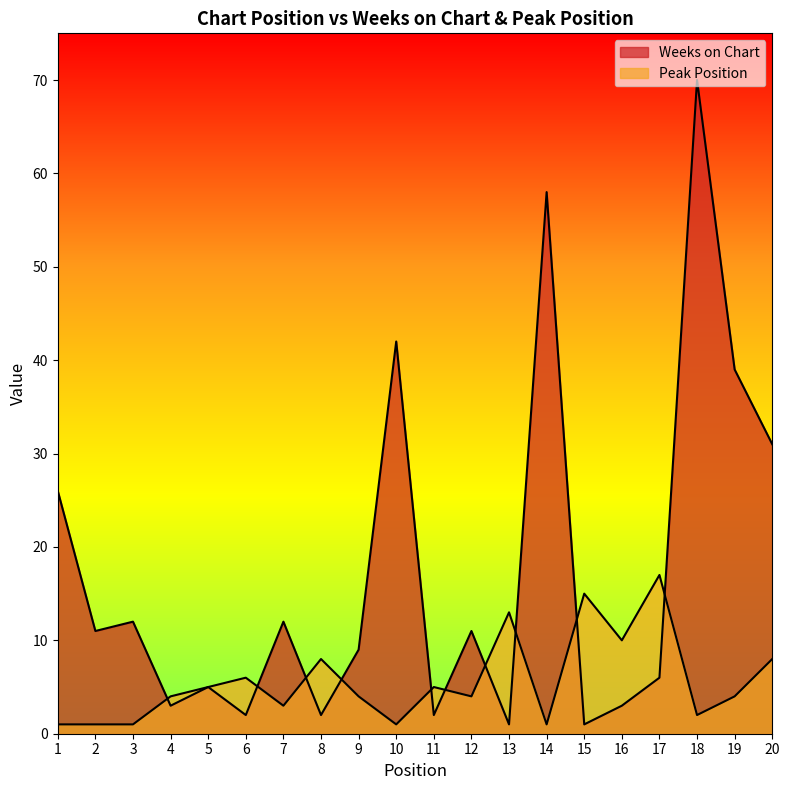

Which series ends up on top after the final intersection of Peak Position and Weeks on Chart?

Weeks on Chart